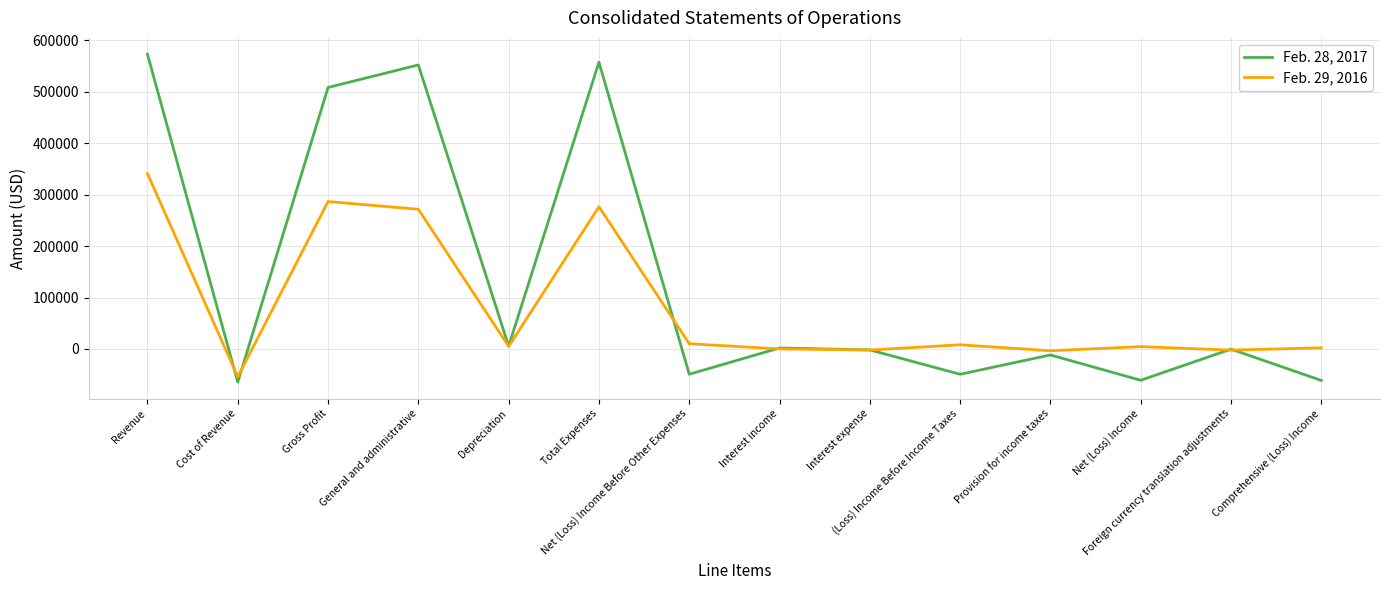

At which label does Feb. 29, 2016 reach its peak?

Revenue